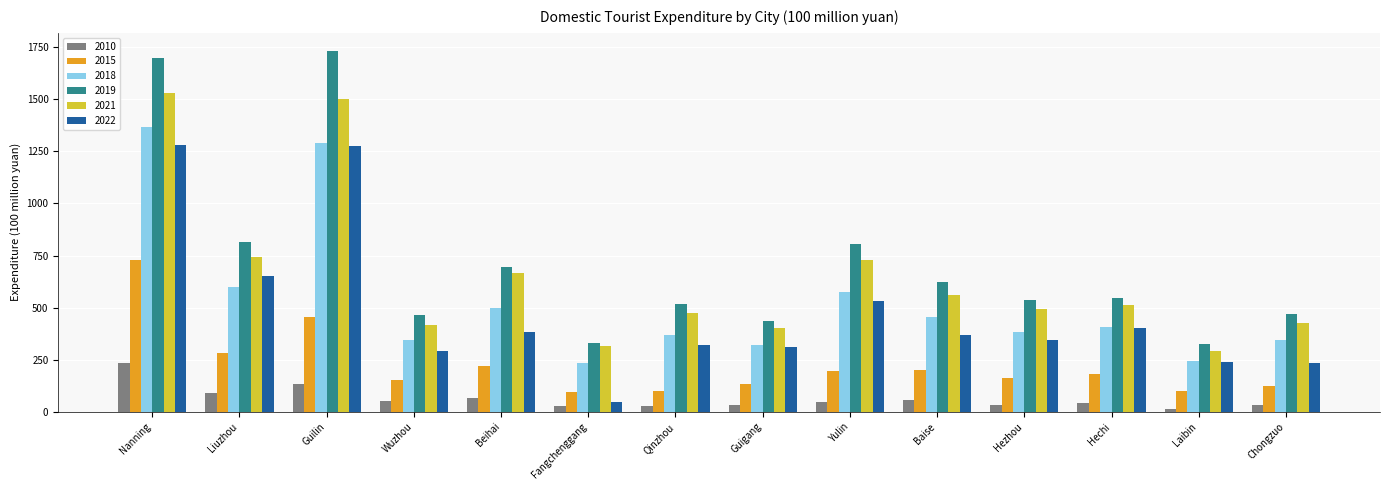

What is the spread (max minus min) of values at Liuzhou?

726.2